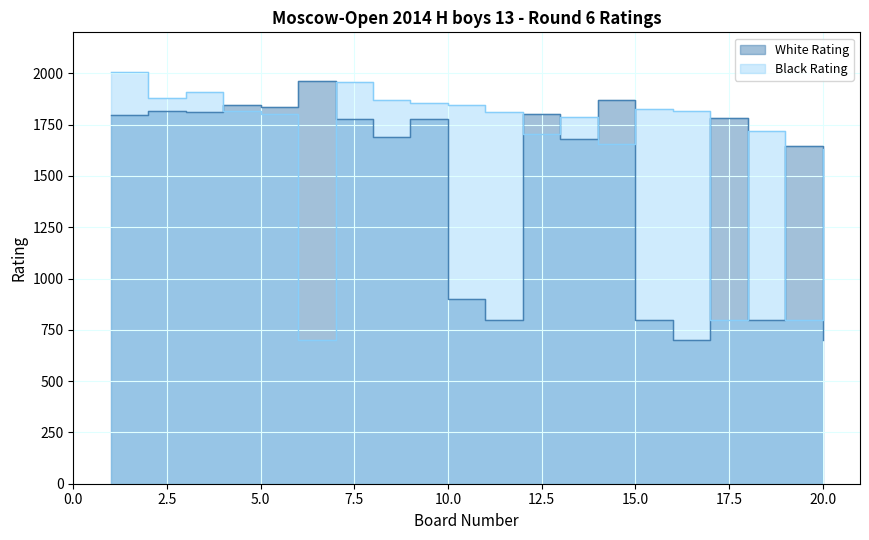

Which series has the largest range (max minus min)?

Black Rating